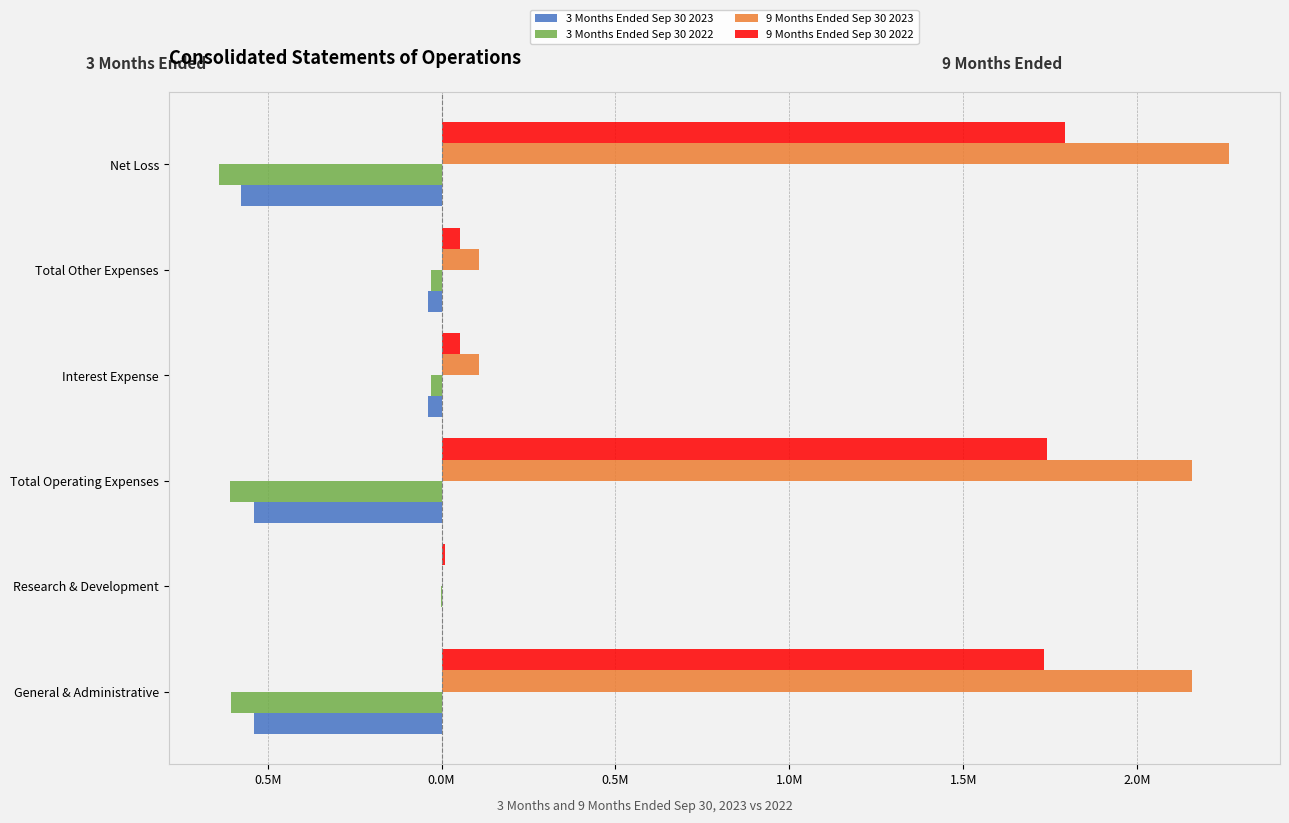

What is the lowest value of the 3 Months Ended Sep 30 2022 series?

-0.6